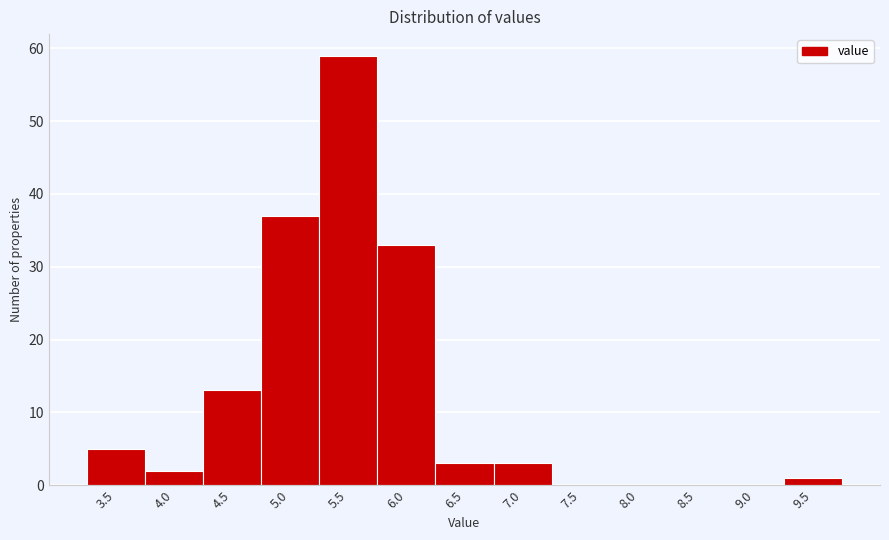

Reading right to left, list all the values displayed in this chart.

9.5=1	9.0=0	8.5=0	8.0=0	7.5=0	7.0=3	6.5=3	6.0=33	5.5=59	5.0=37	4.5=13	4.0=2	3.5=5